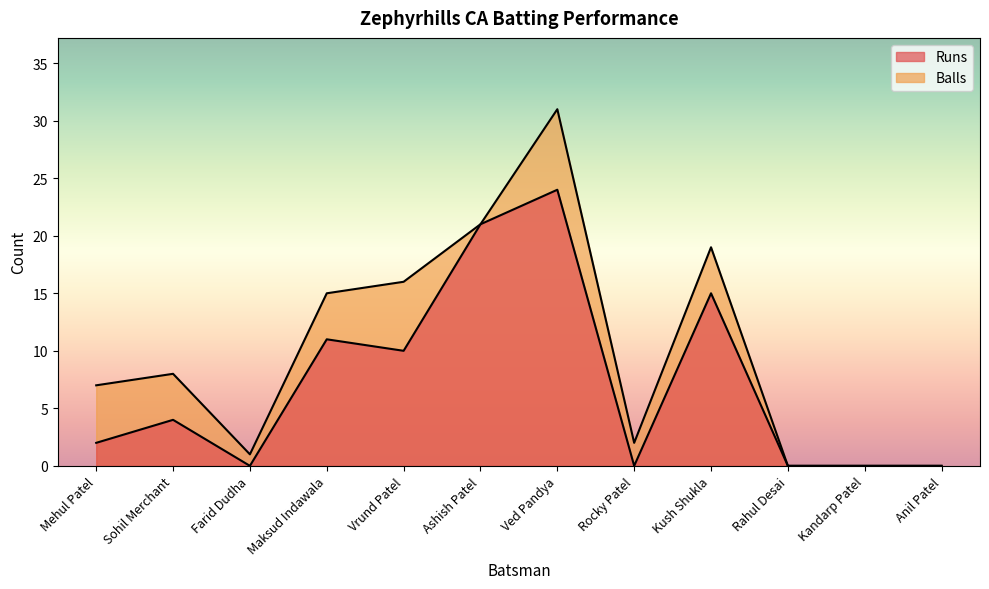

How many lines are shown in the chart?

2